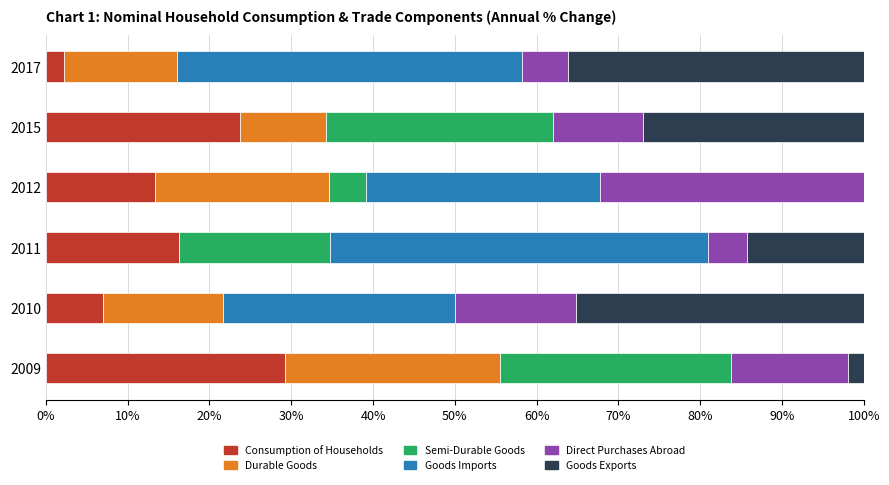

What is the total value across all series at 2015?

100.0